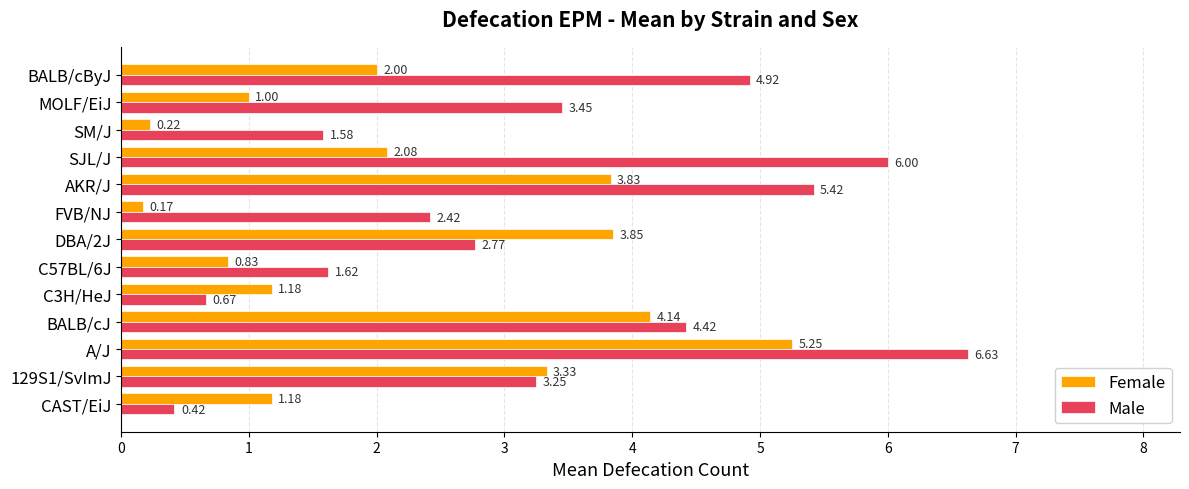

Rank the series by their average value, from highest to lowest.

Male, Female